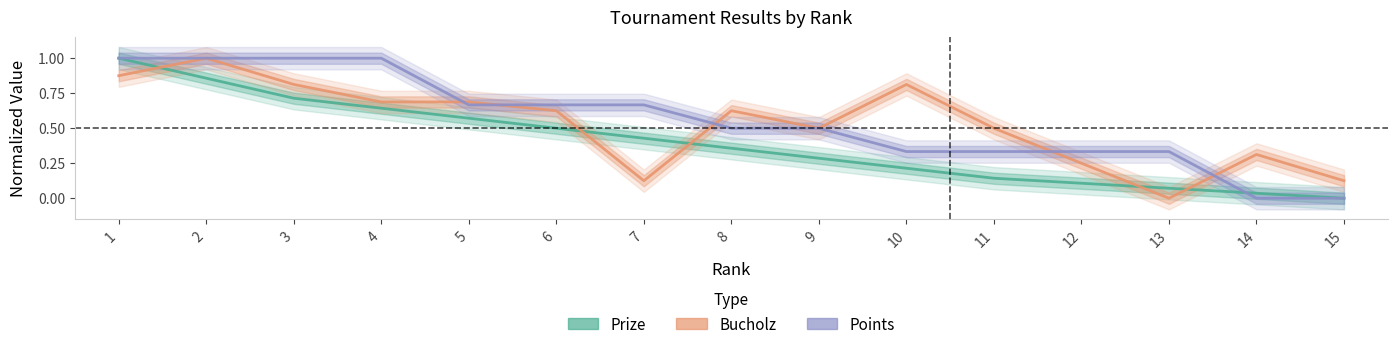

Rank the categories by Prize value from lowest to highest.

15, 14, 13, 12, 11, 10, 9, 8, 7, 6, 5, 4, 3, 2, 1